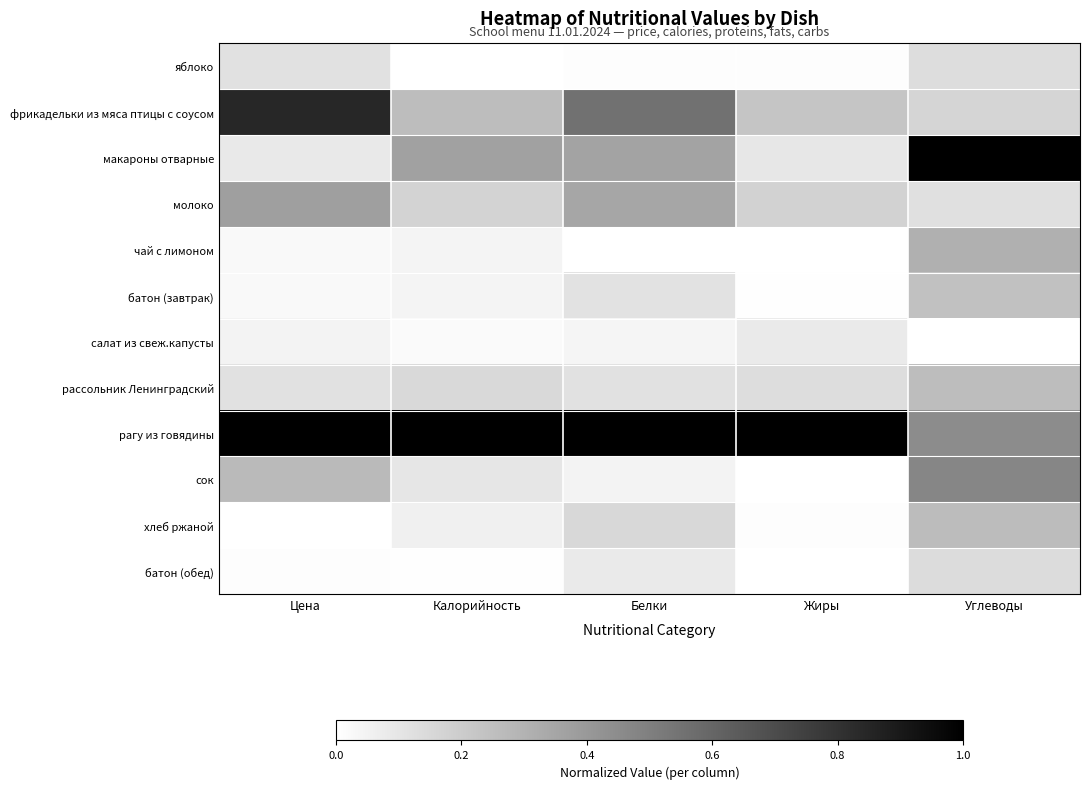

What is the spread (max minus min) of values at Цена?

1.0